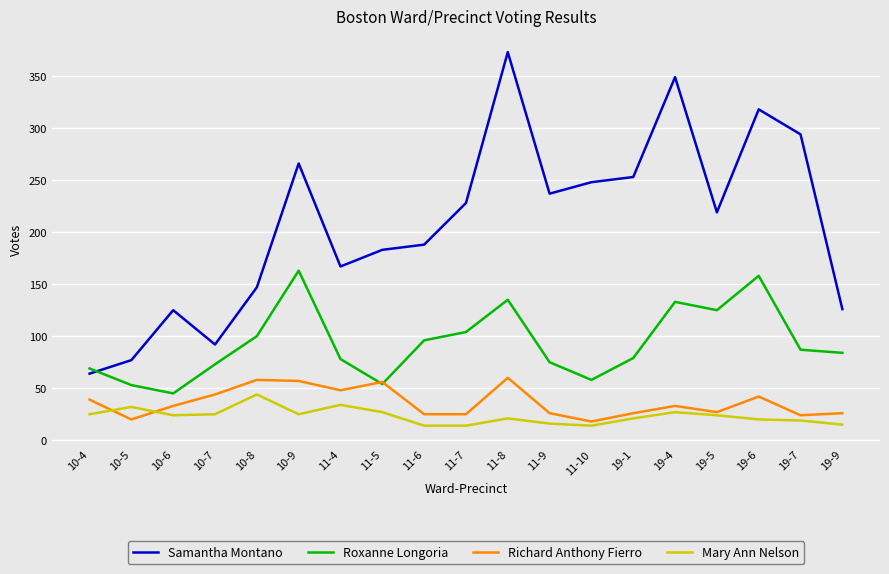

What is the sum of all Samantha Montano values?

3954